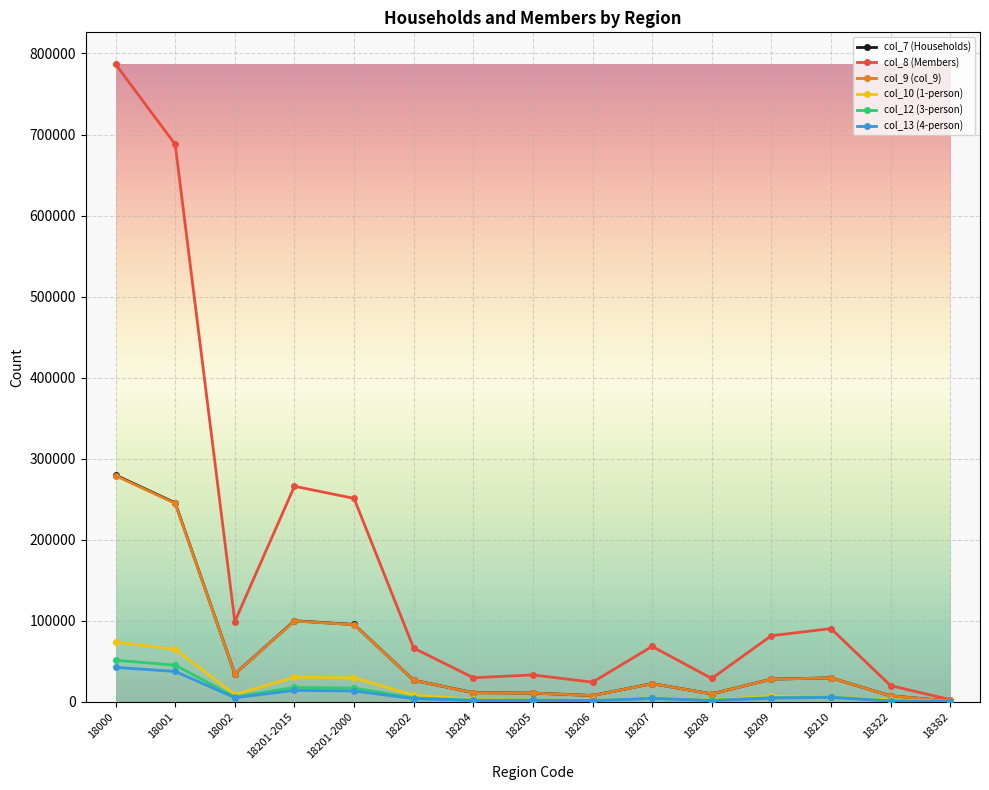

How many categories are shown in the chart?

15